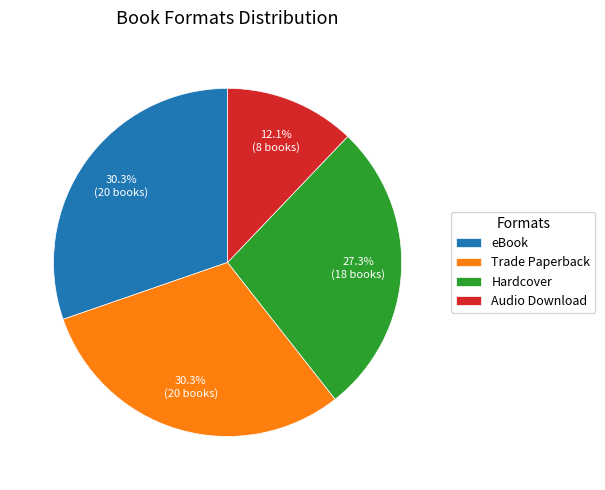

Does any single category account for the majority?

No